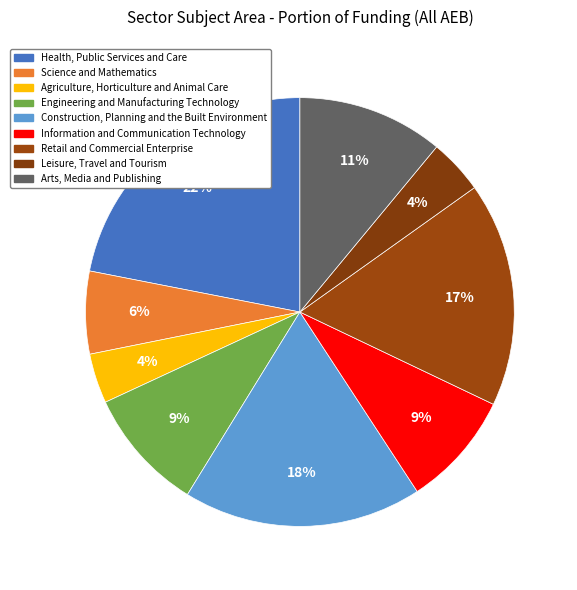

True or false: Arts, Media and Publishing accounts for 17% of the total.

False